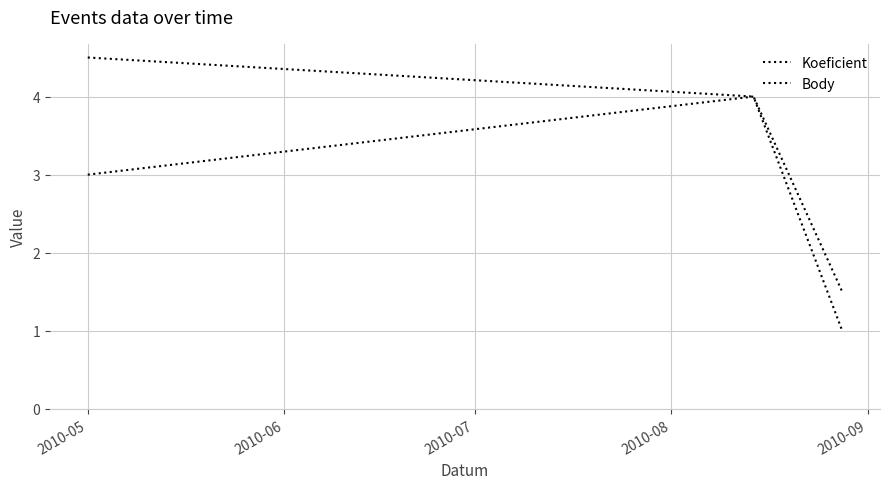

Is this an area chart (filled region under the line)?

No